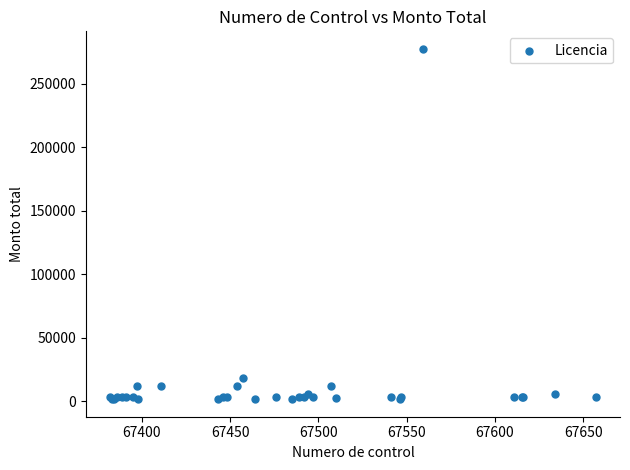

What Y value in the scatter plot is closest to 139510?

18728